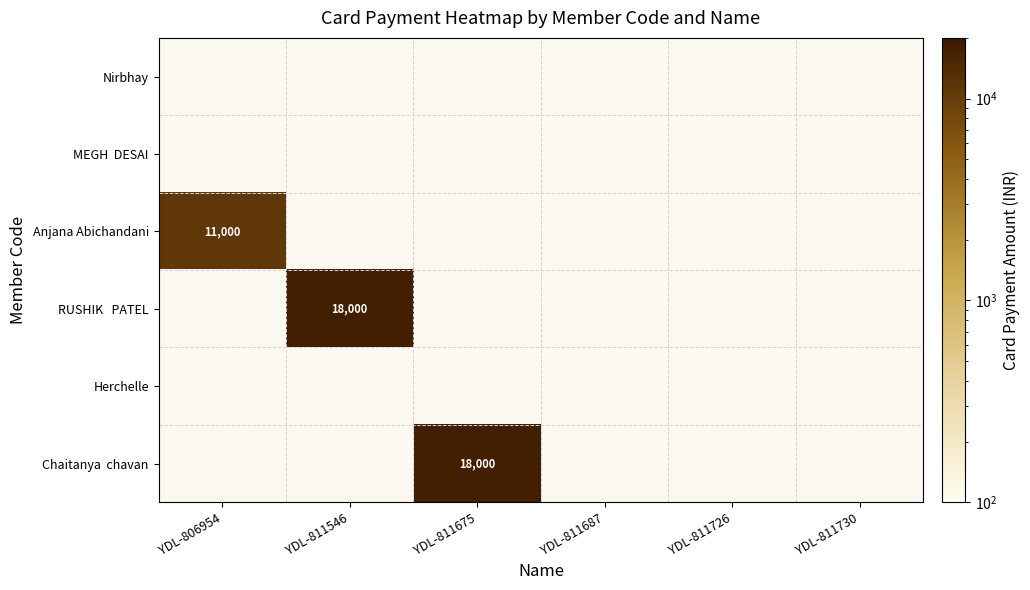

Count the number of data series in this chart.

6